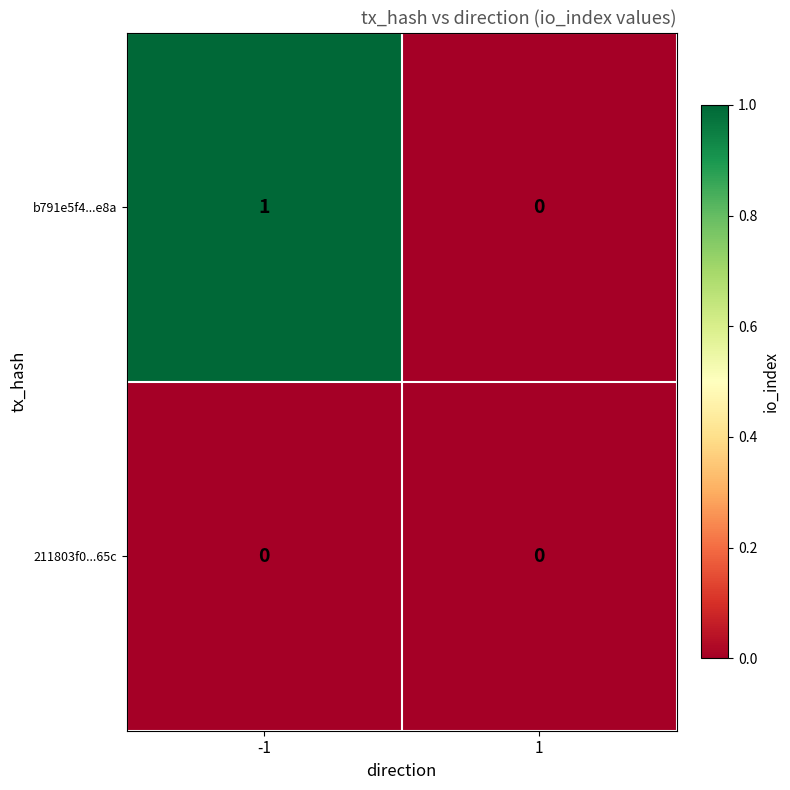

The value of 211803f0...65c at 1 is 0. True or false?

True